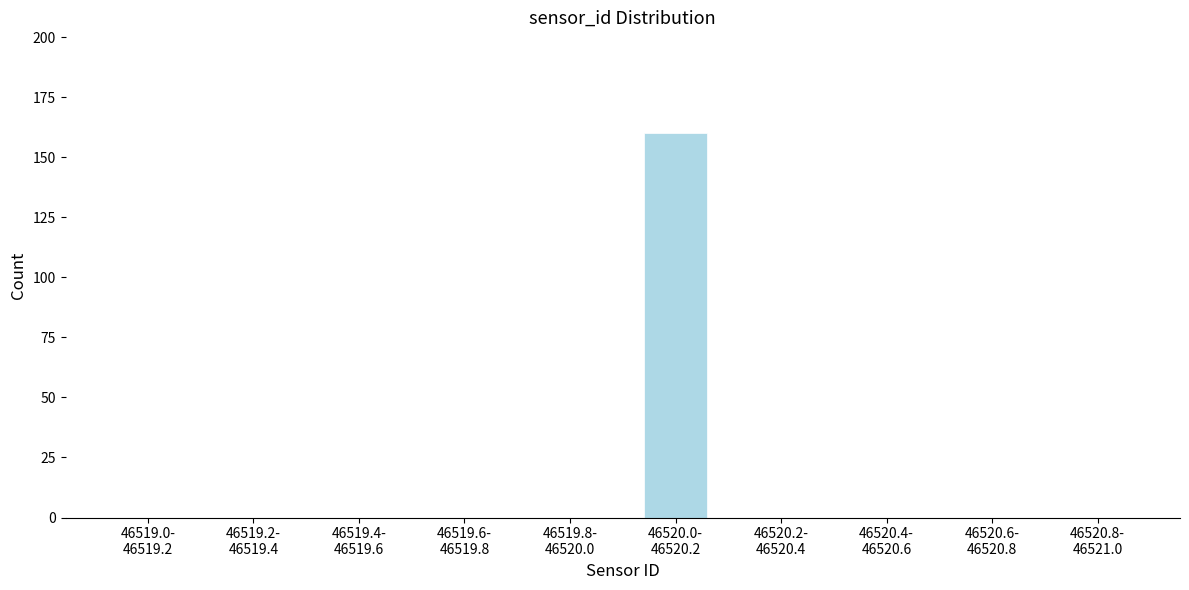

What is the sum of all values?

160